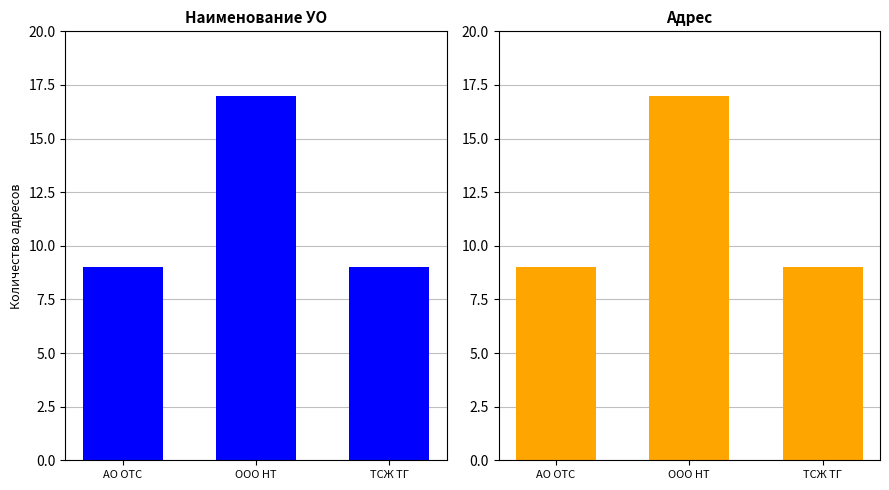

What is the label of the 1st bar from the right?

ТСЖ ТГ